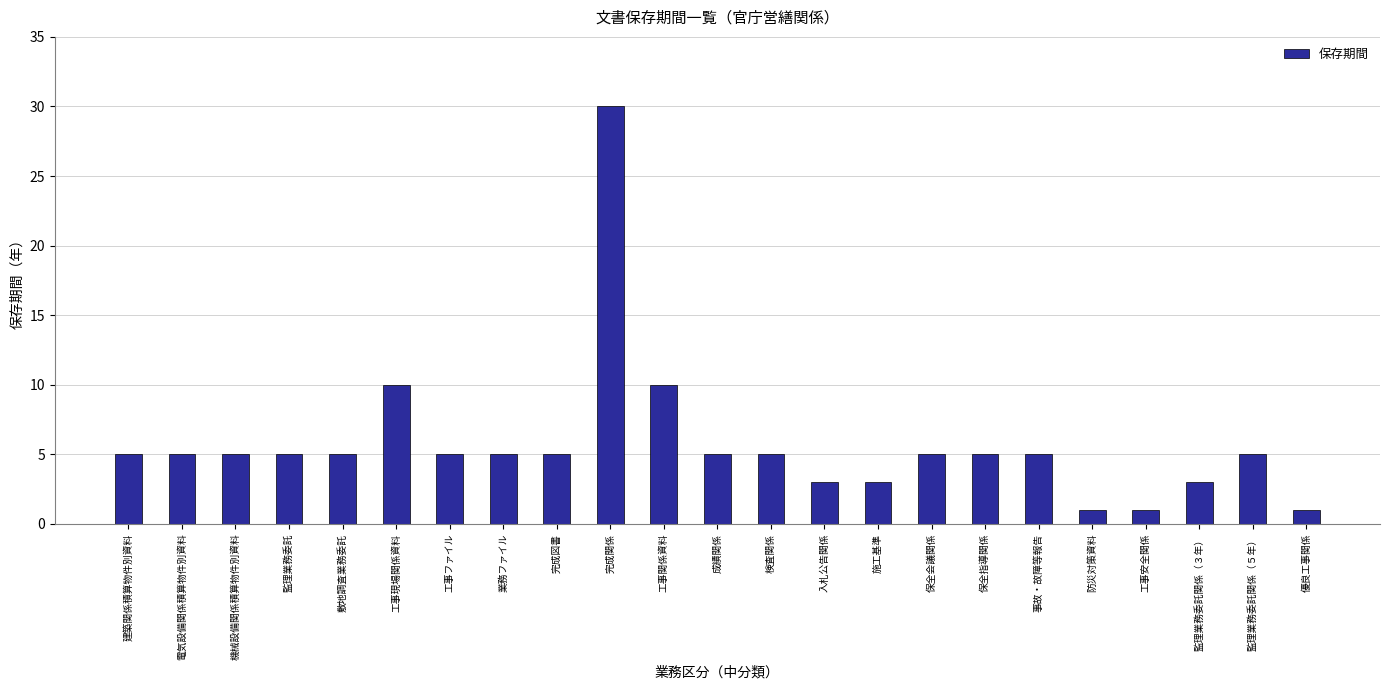

What is the sum of all values?

132